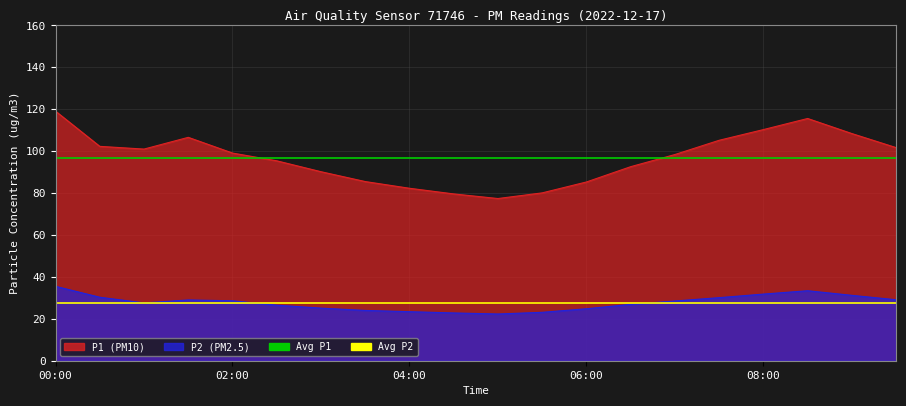

The Avg P2 (27.7) series shows 8.6 at 02:00. True or false?

False